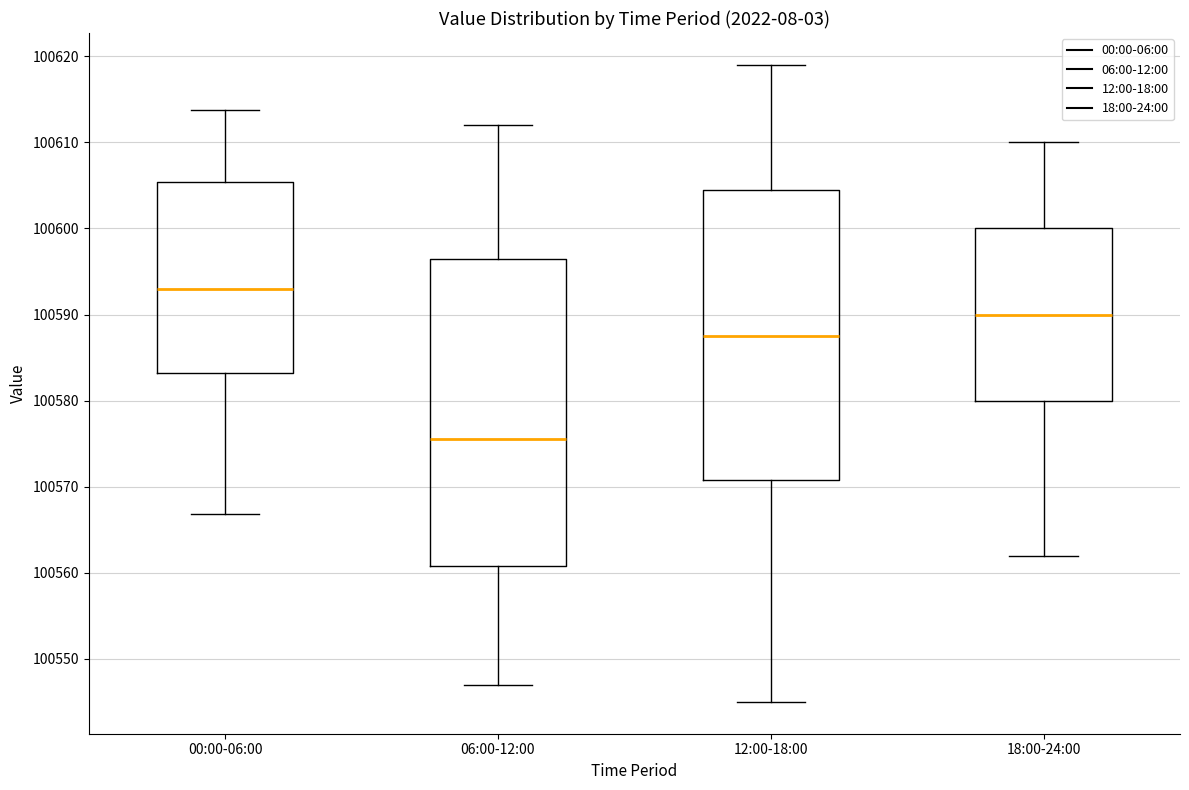

Where is the lower edge of the box for 12:00-18:00 on the y-axis? The values are not printed on the chart, so give them approximately, as read against the axis.

100571